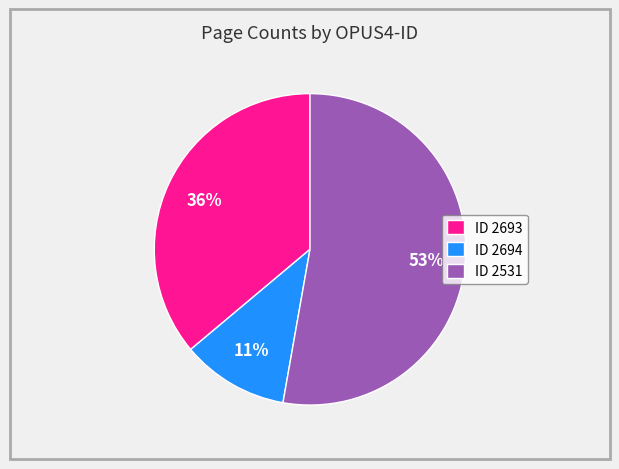

Rank the categories by value from lowest to highest.

ID 2694, ID 2693, ID 2531